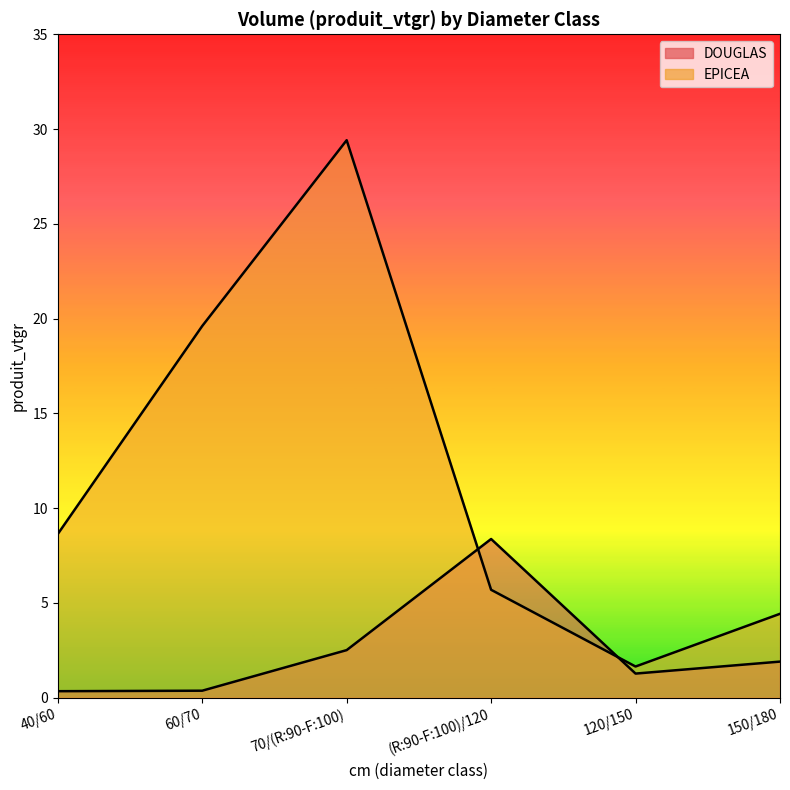

What is the average value of the DOUGLAS series?

2.5